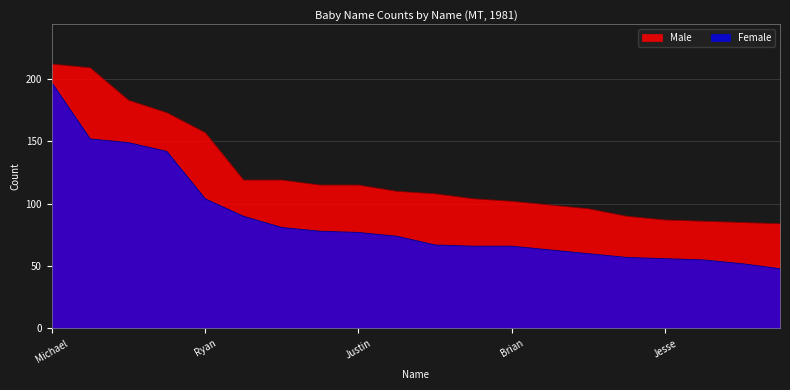

List the series in order of their peak value, lowest first.

Female, Male